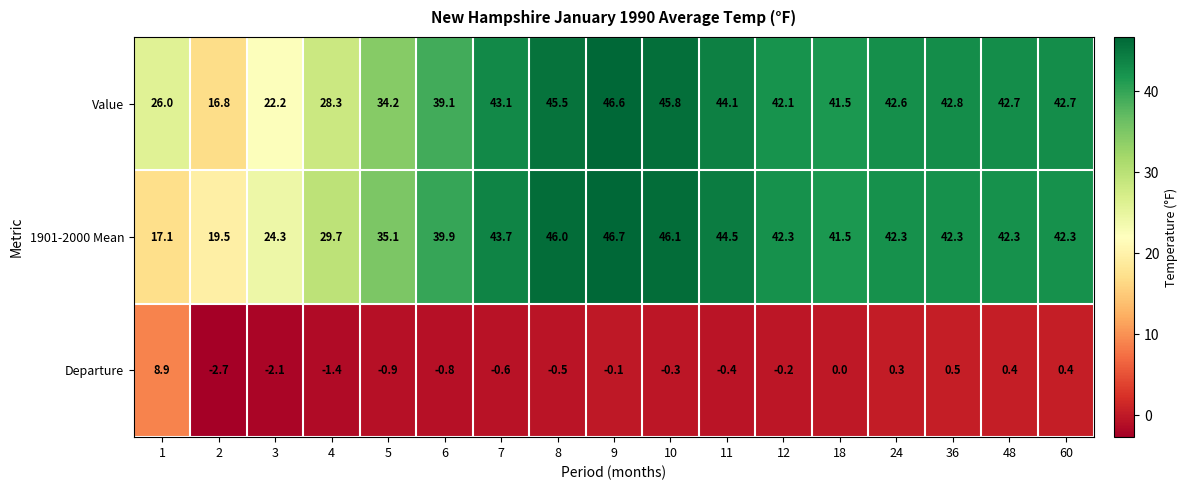

List the series in order of their peak value, lowest first.

Departure, Value, 1901-2000 Mean